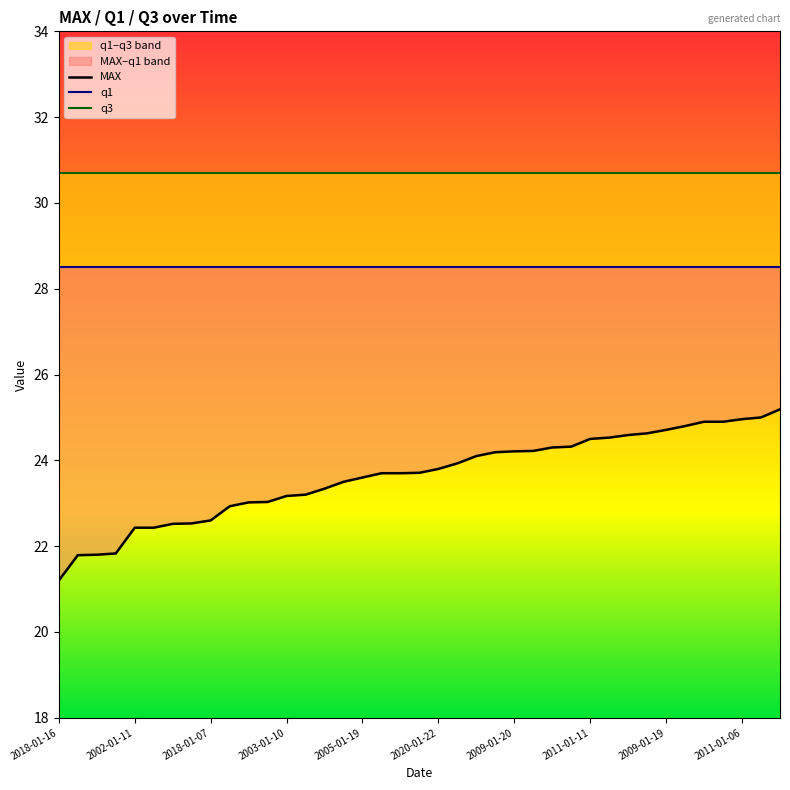

Read the q3 value at 2003-01-10.

30.7